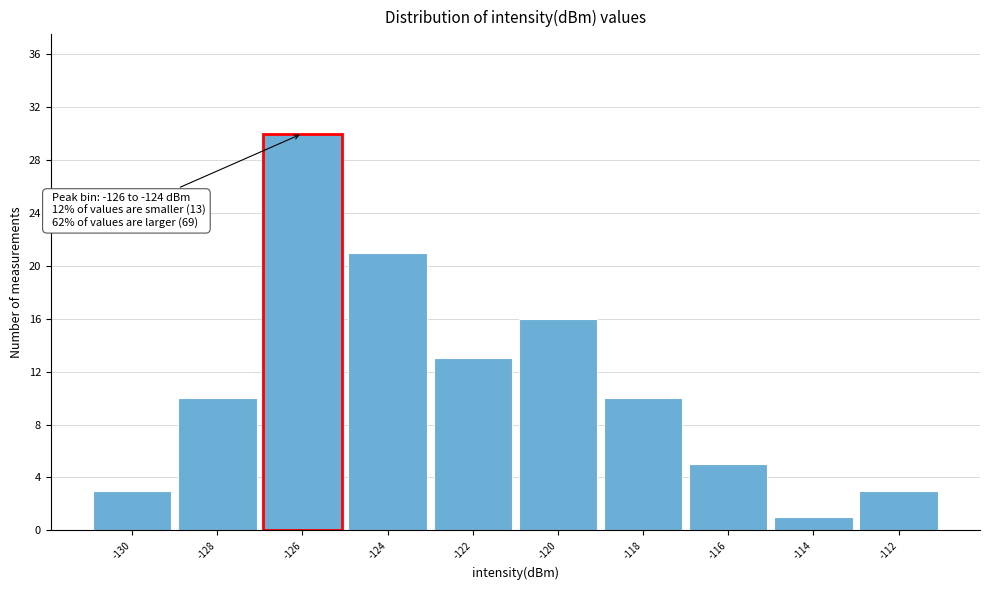

Reading left to right, what are all the values shown in this chart?

-130=3	-128=10	-126=30	-124=21	-122=13	-120=16	-118=10	-116=5	-114=1	-112=3